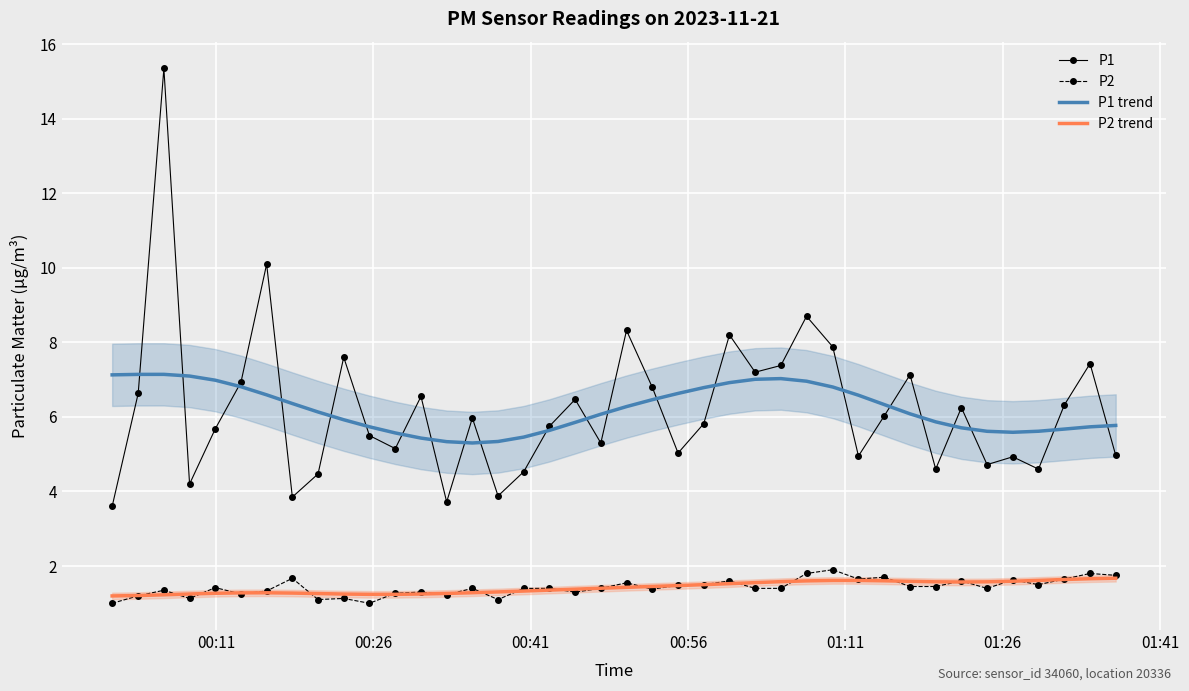

What is the maximum value for P2 trend?

1.7